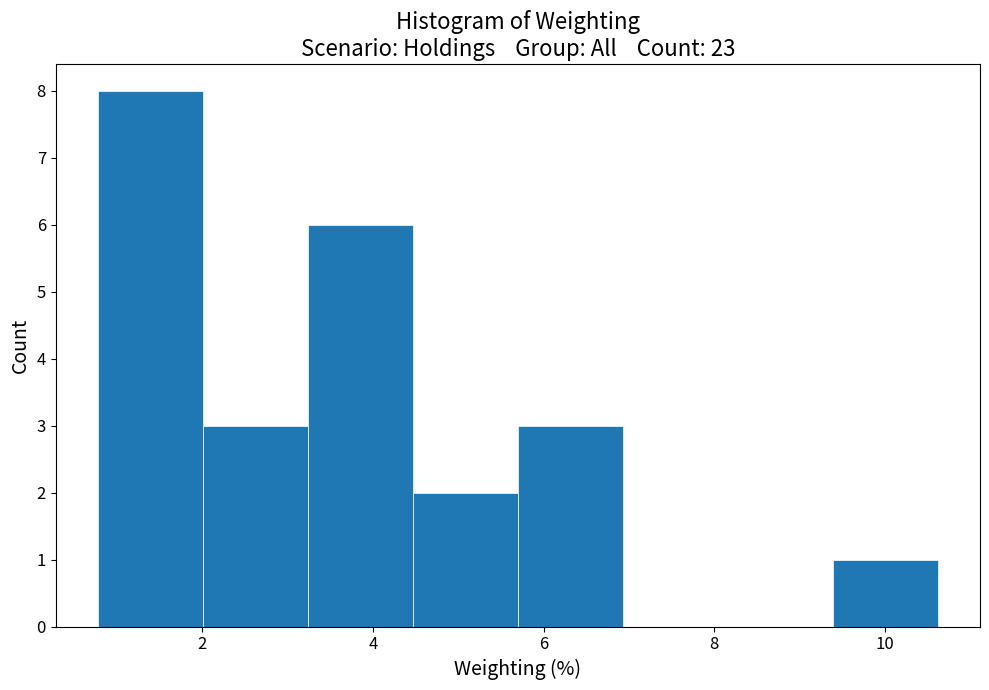

Over which range of the x-axis is the bar tallest?

0.8 to 2.0